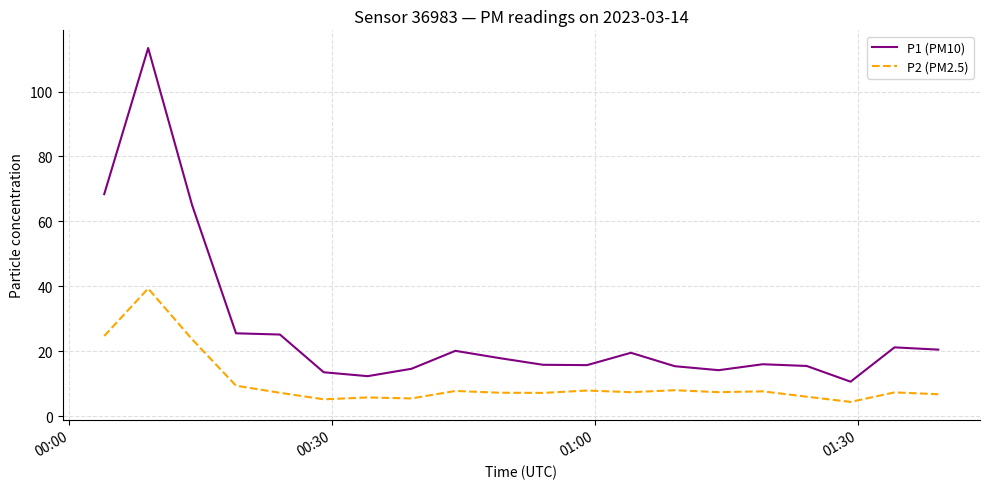

Which series has the widest spread of values?

P1 (PM10)